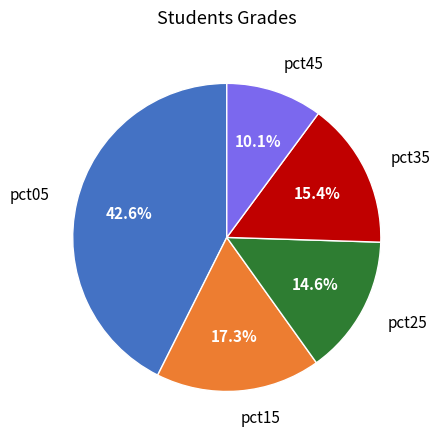

Which category has the biggest portion of the pie?

pct05